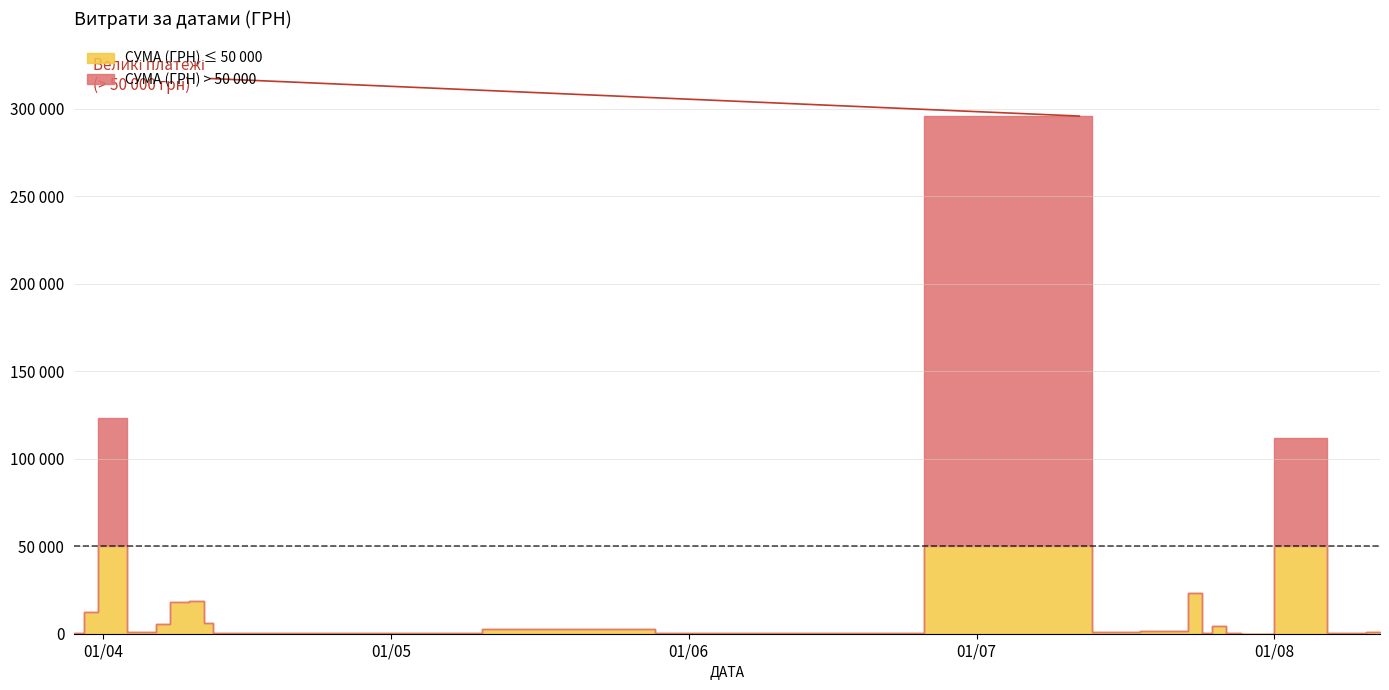

Does the chart have visible grid lines?

Yes